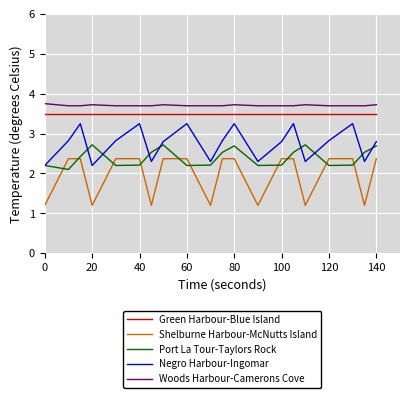

True or false: Port La Tour-Taylors Rock and Woods Harbour-Camerons Cove cross at least once.

False